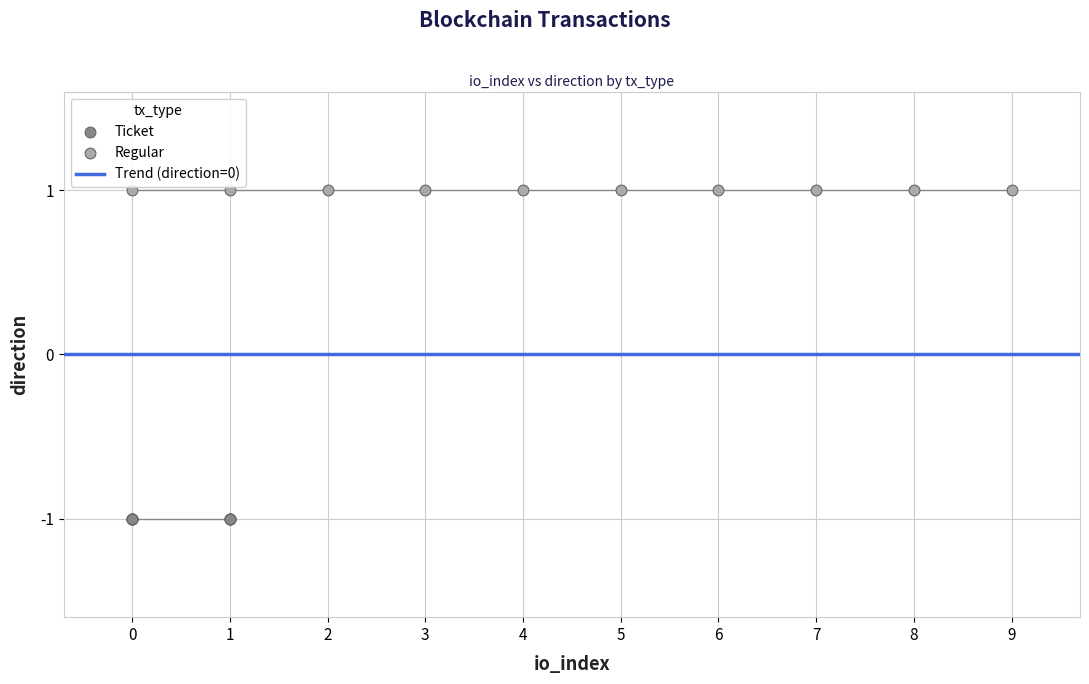

Which series contains the highest Y value?

Regular